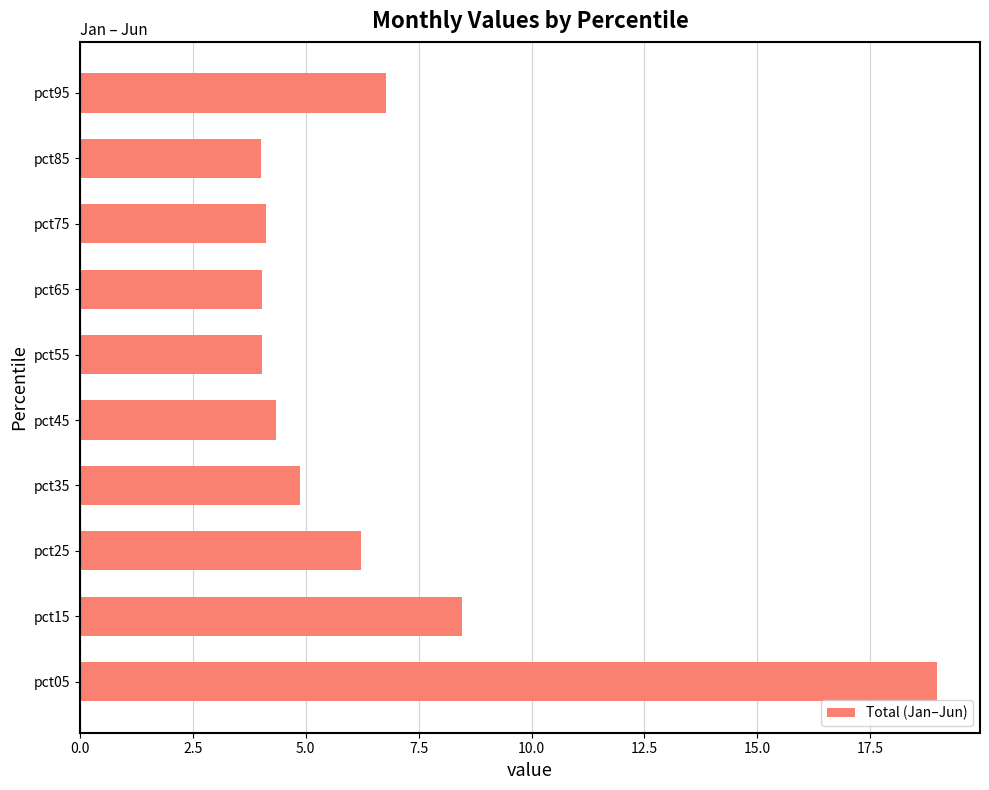

Is it true that the value at pct65 is 5.5?

False